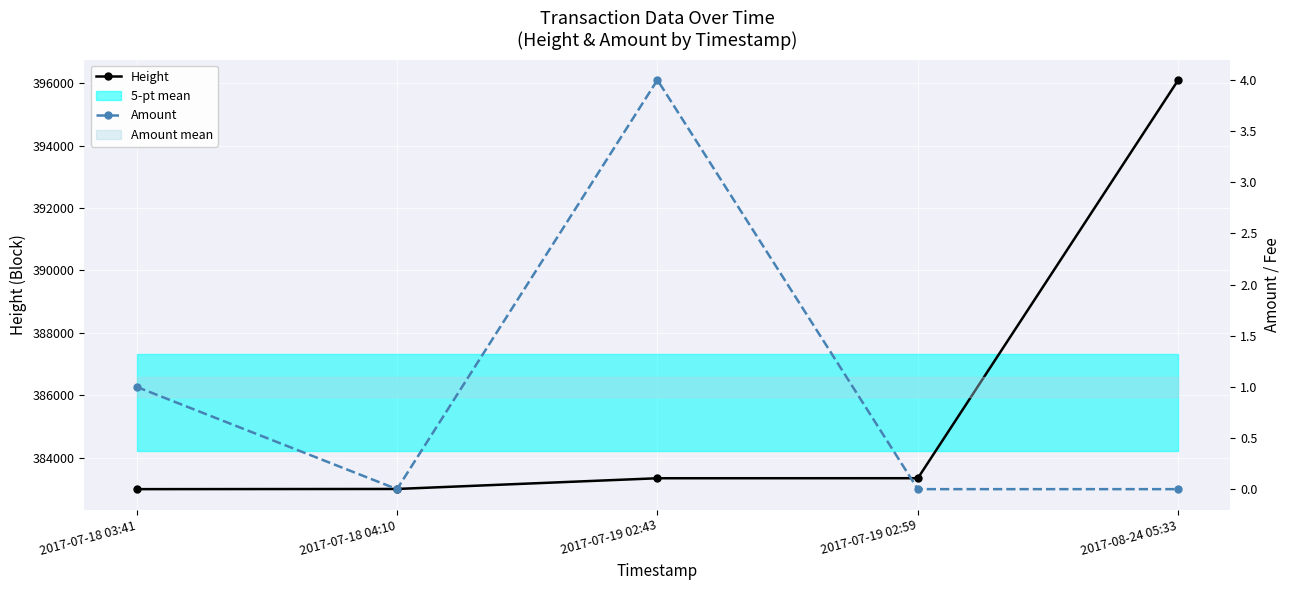

True or false: Amount and Height intersect in this chart.

False